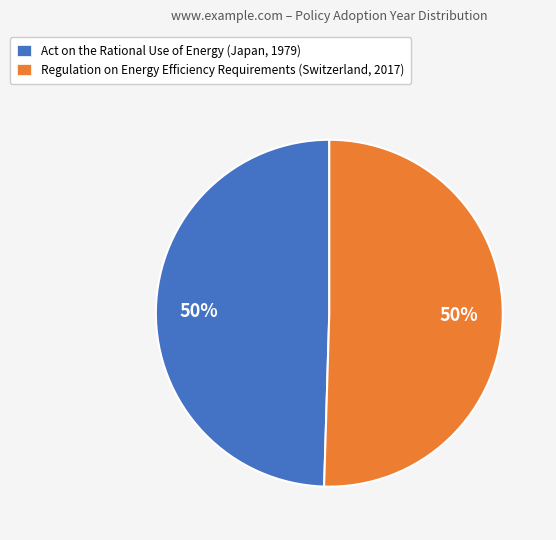

Combined, do Regulation on Energy Efficiency Requirements (Switzerland, 2017) and Act on the Rational Use of Energy (Japan, 1979) account for over 50%?

Yes